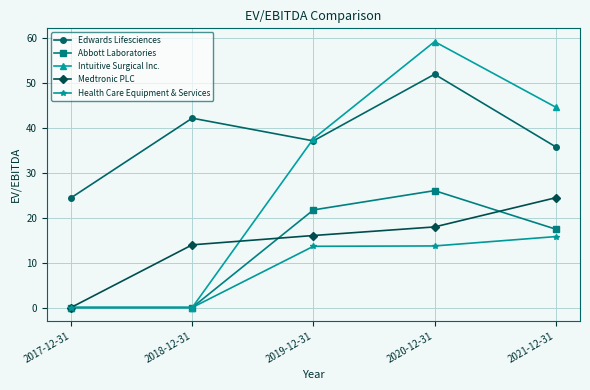

At which category does the chart reach its peak across all series?

2020-12-31